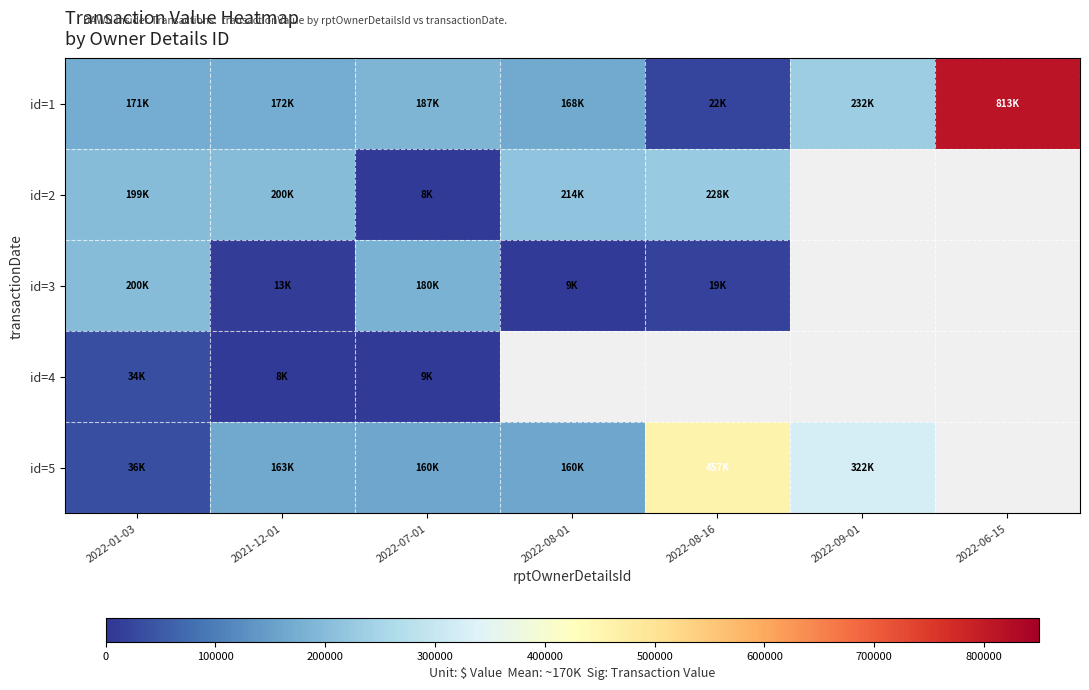

Which has a higher value, 2022-08-01 or 2022-07-01?

2022-07-01